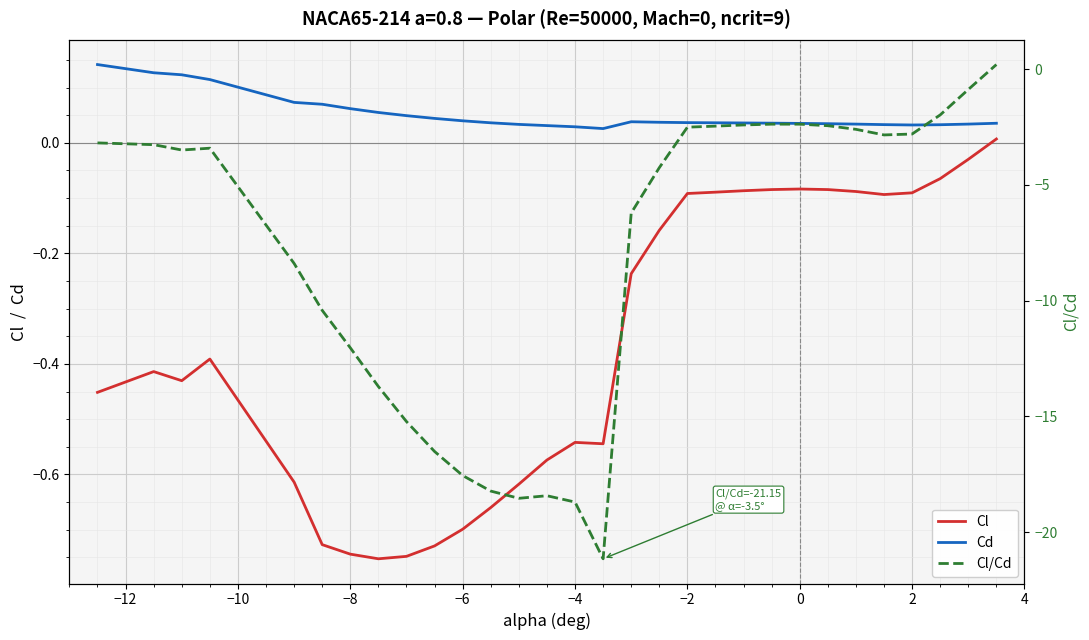

What are all the series names shown in the legend?

Cl, Cd, Cl/Cd